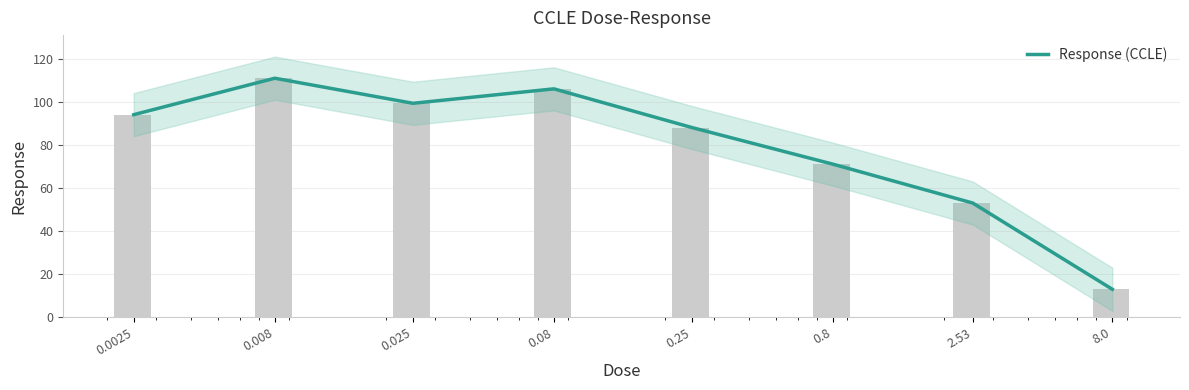

Between 0.0025 and 0.08, which is larger?

0.08